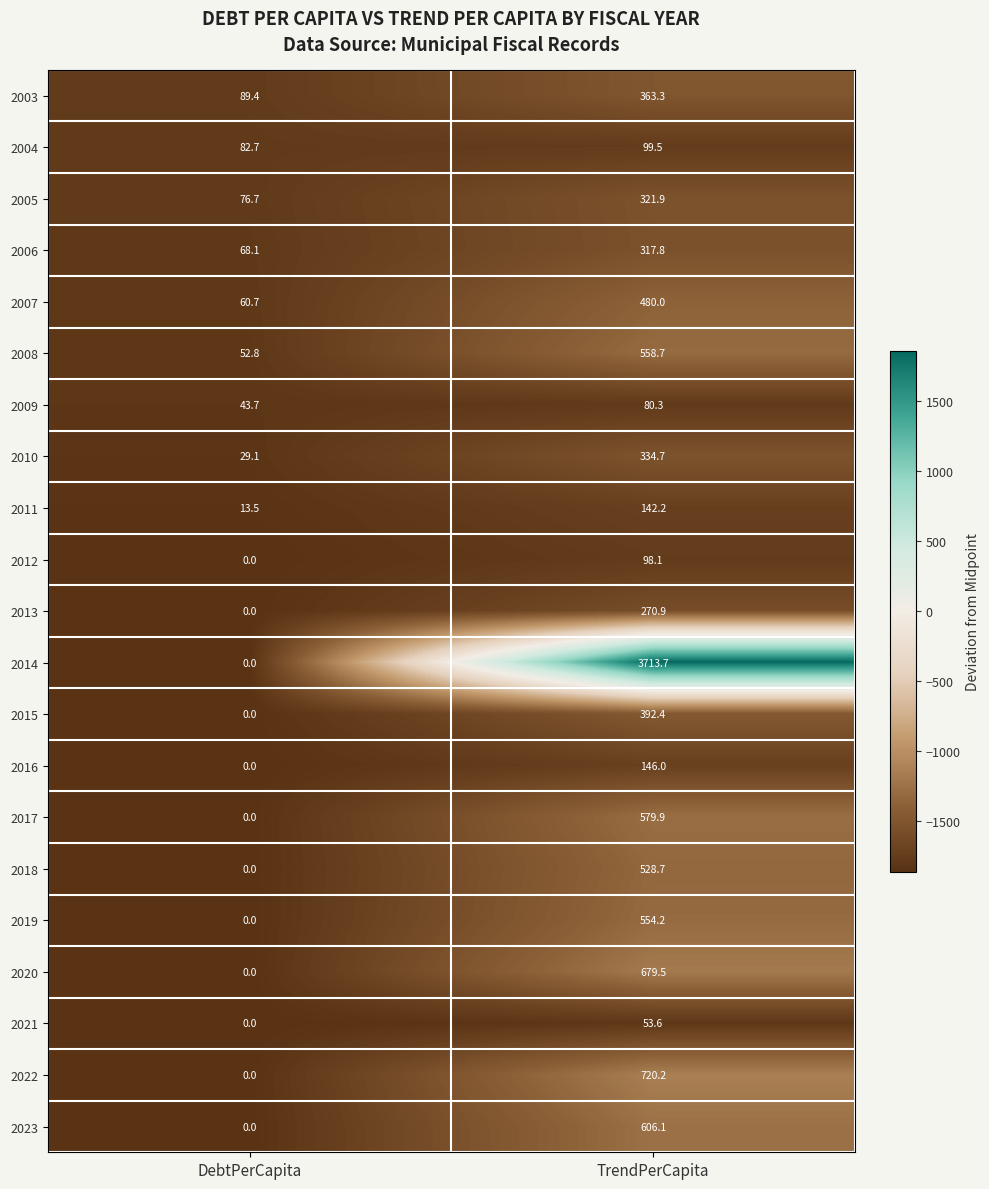

At which category is the sum across all series the highest?

TrendPerCapita